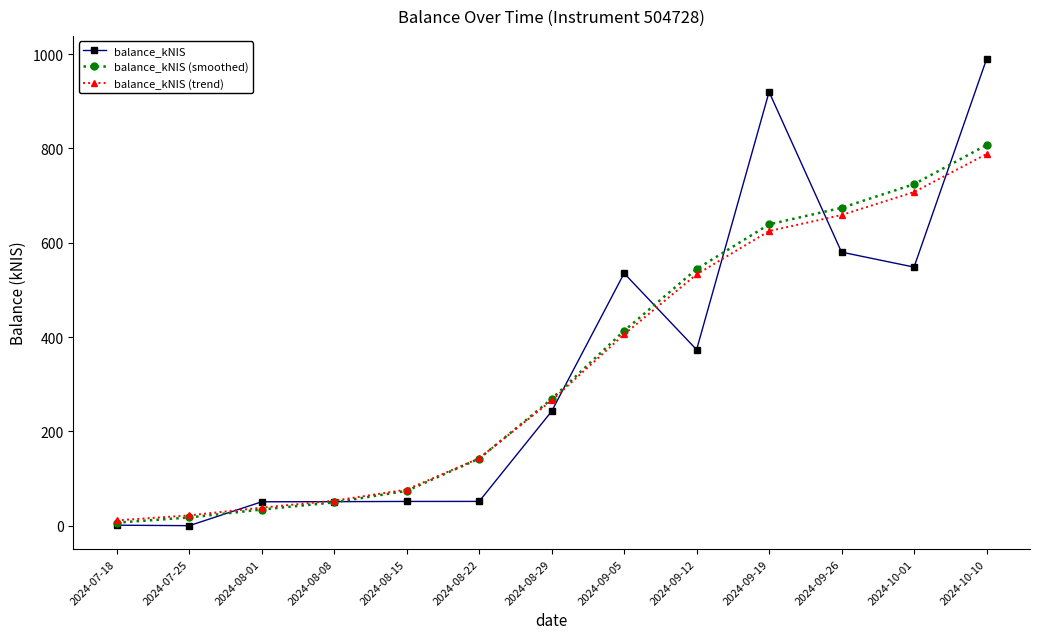

Which series changed the most between 2024-08-29 and 2024-09-19?

balance_kNIS